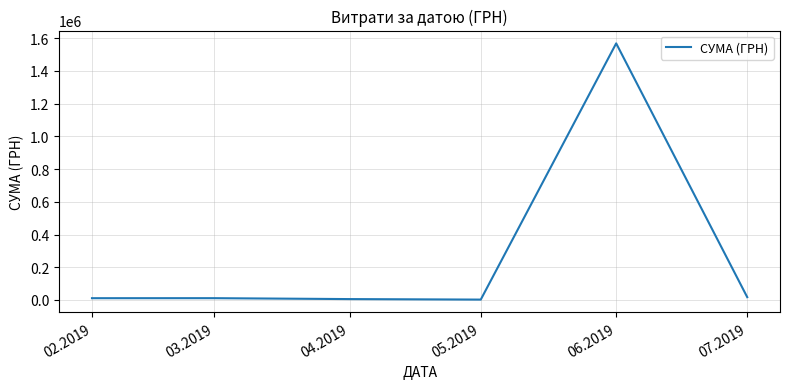

What is the average value?

269033.8